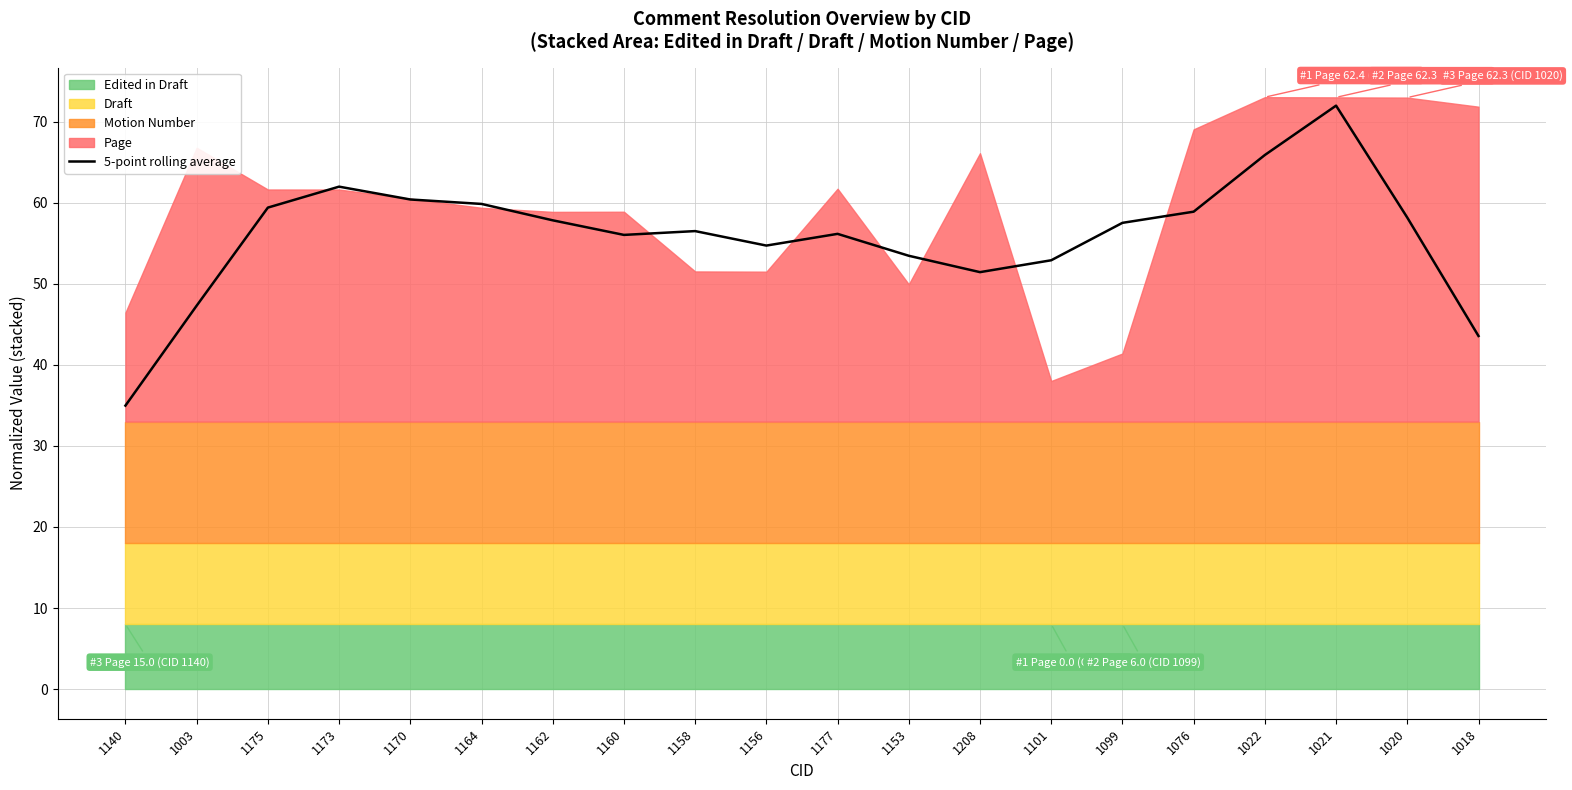

What is the minimum value shown in the chart?

35.0